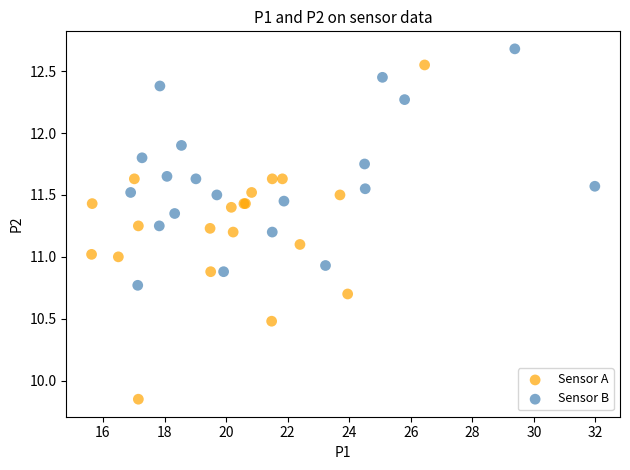

Which series reaches the minimum Y coordinate?

Sensor A